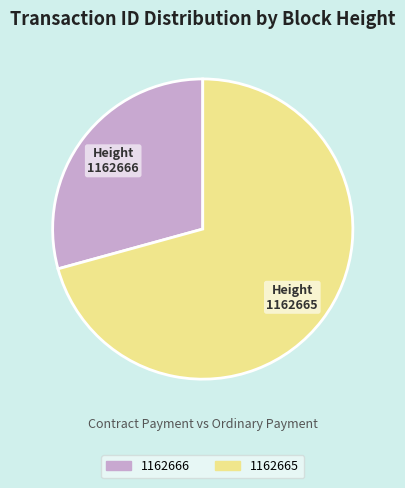

Count the number of slices in the pie.

2